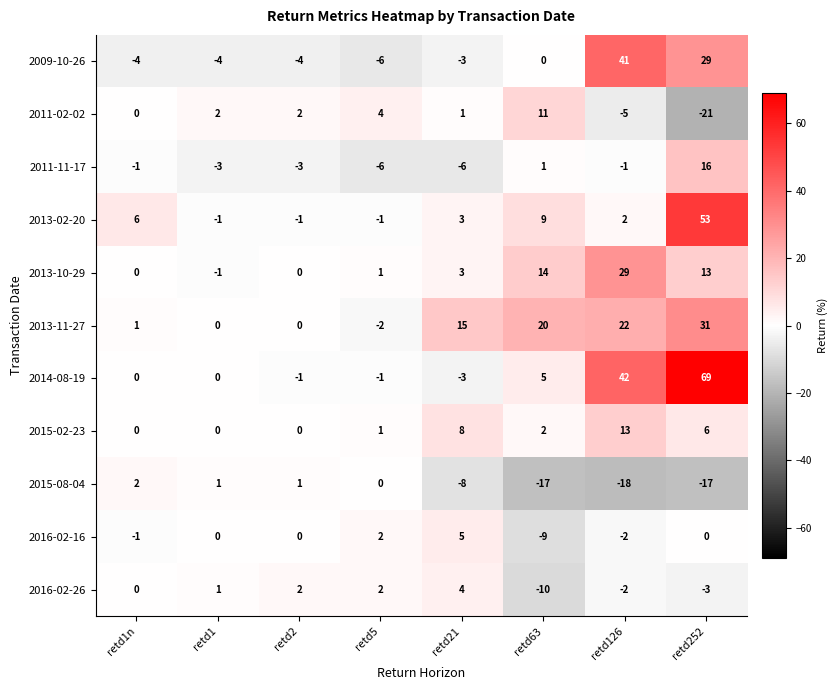

What is the minimum value for 2016-02-26?

-10